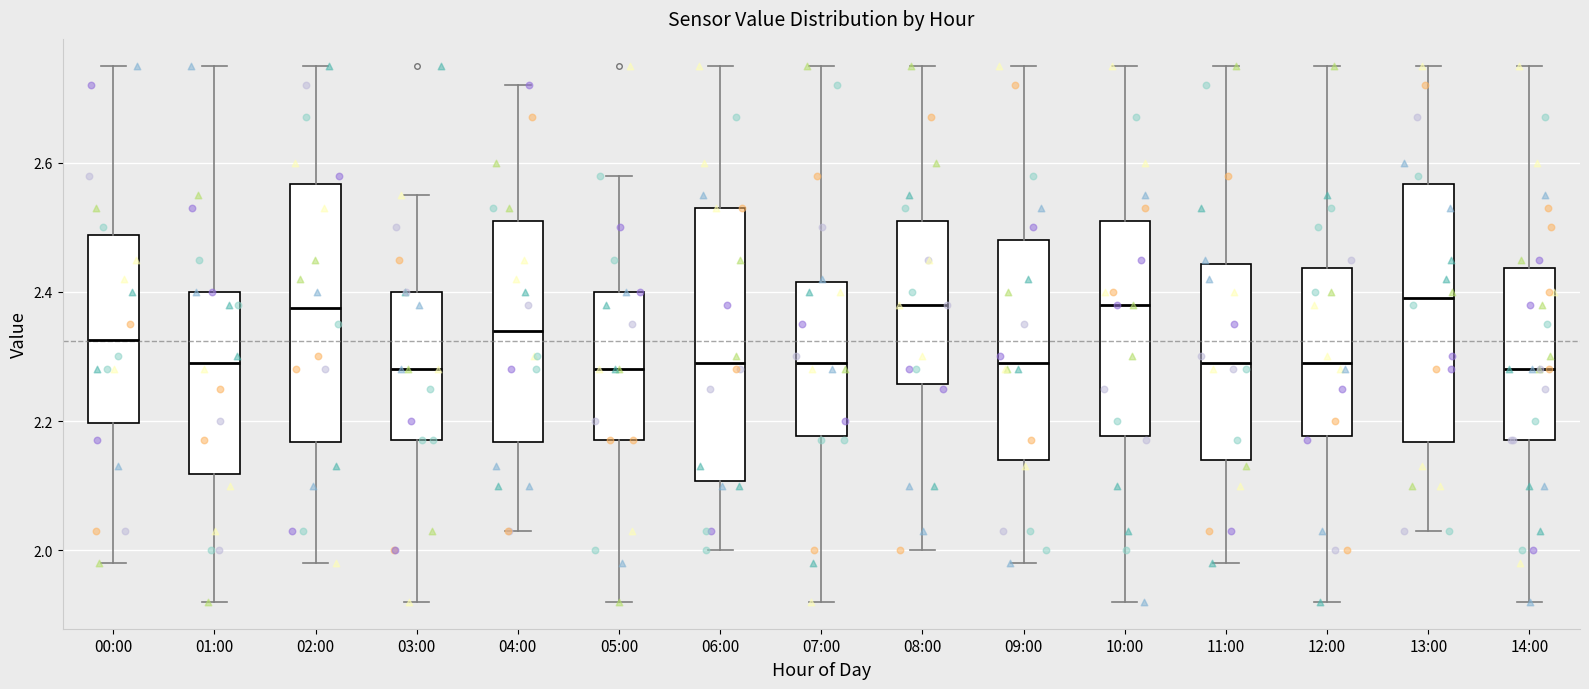

Where does the median line of the box for 12:00 sit on the y-axis? The values are not printed on the chart, so give them approximately, as read against the axis.

2.30